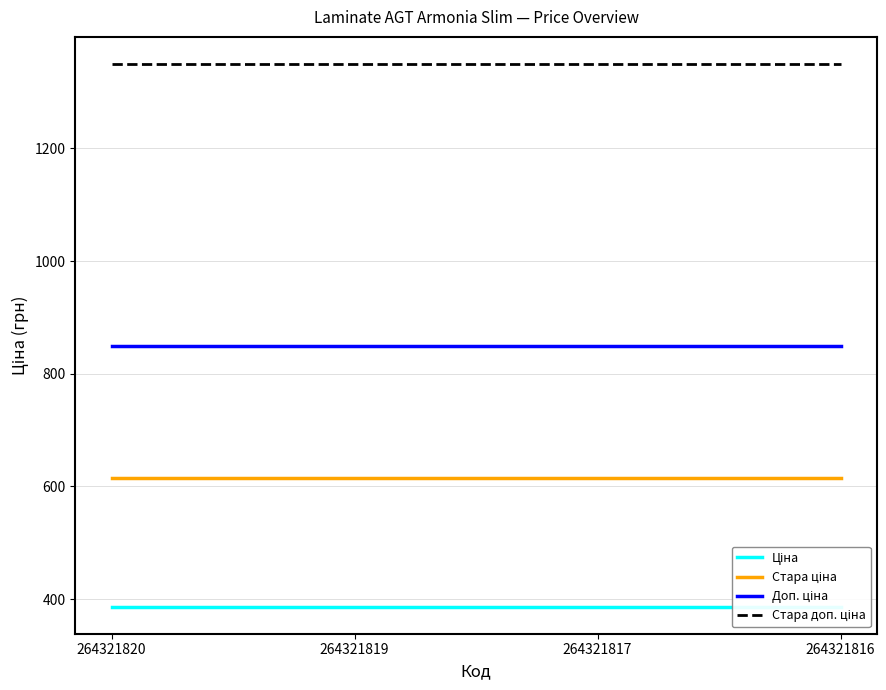

What is the total value across all series at 264321819?

3200.8